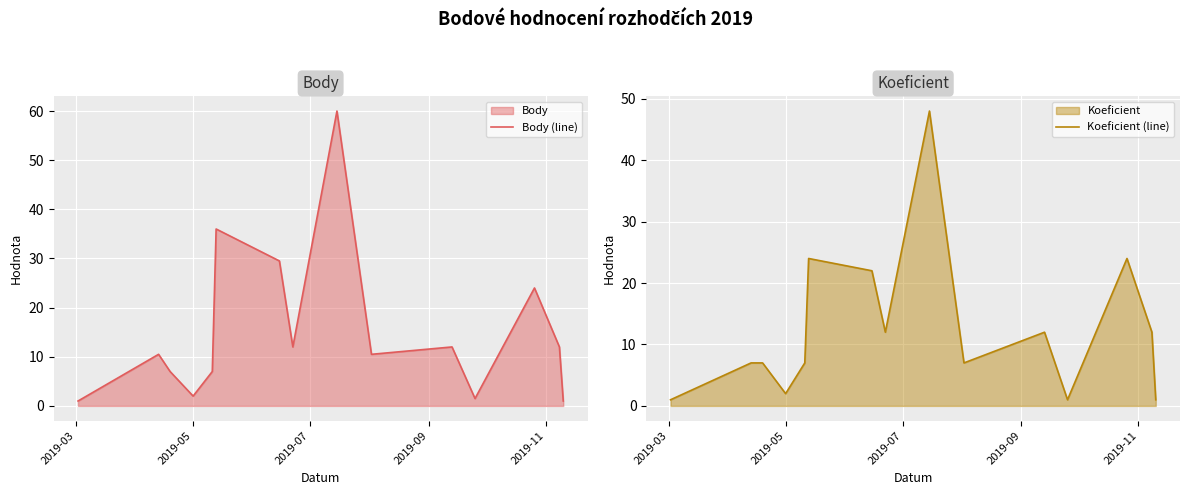

What is the highest value of the Body (line) series?

60.0